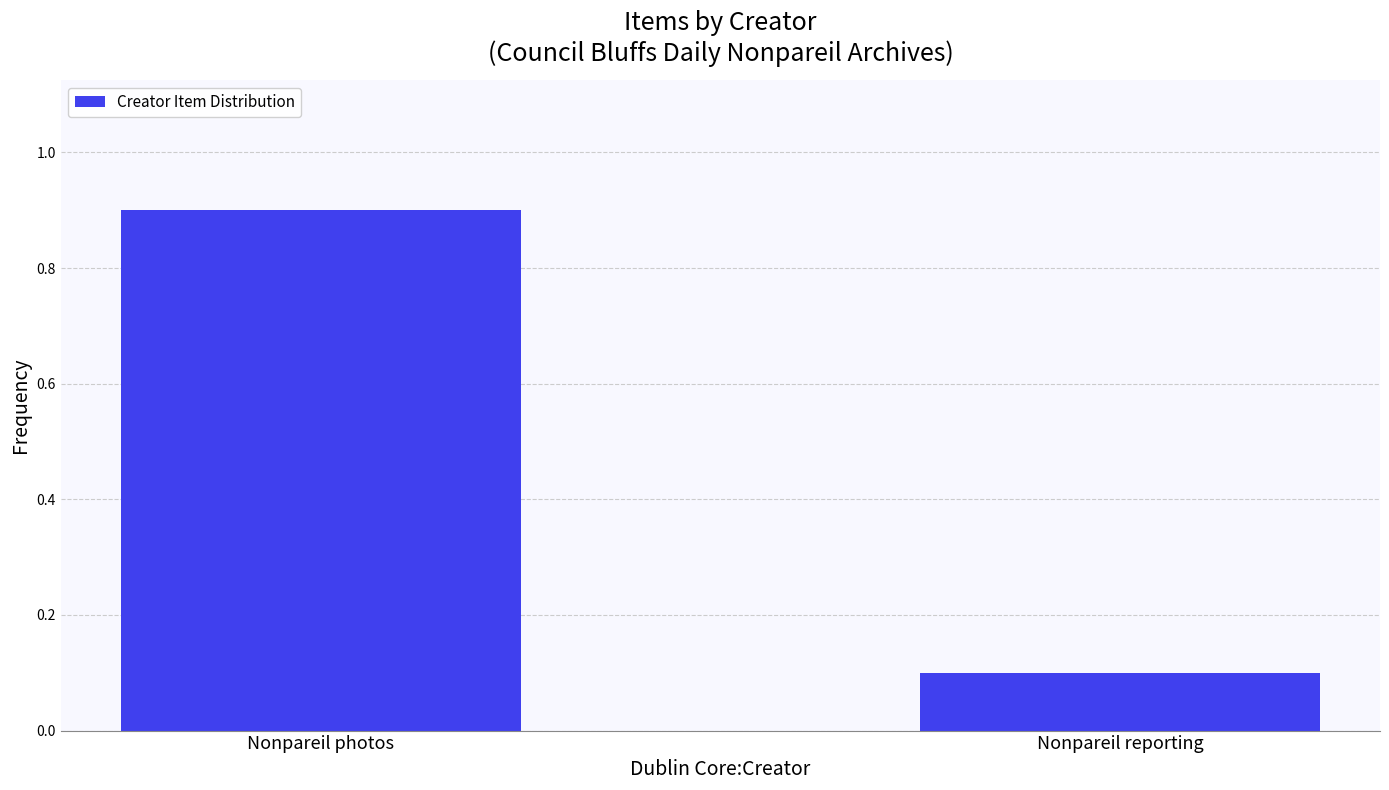

What is the minimum value shown in the chart?

0.1